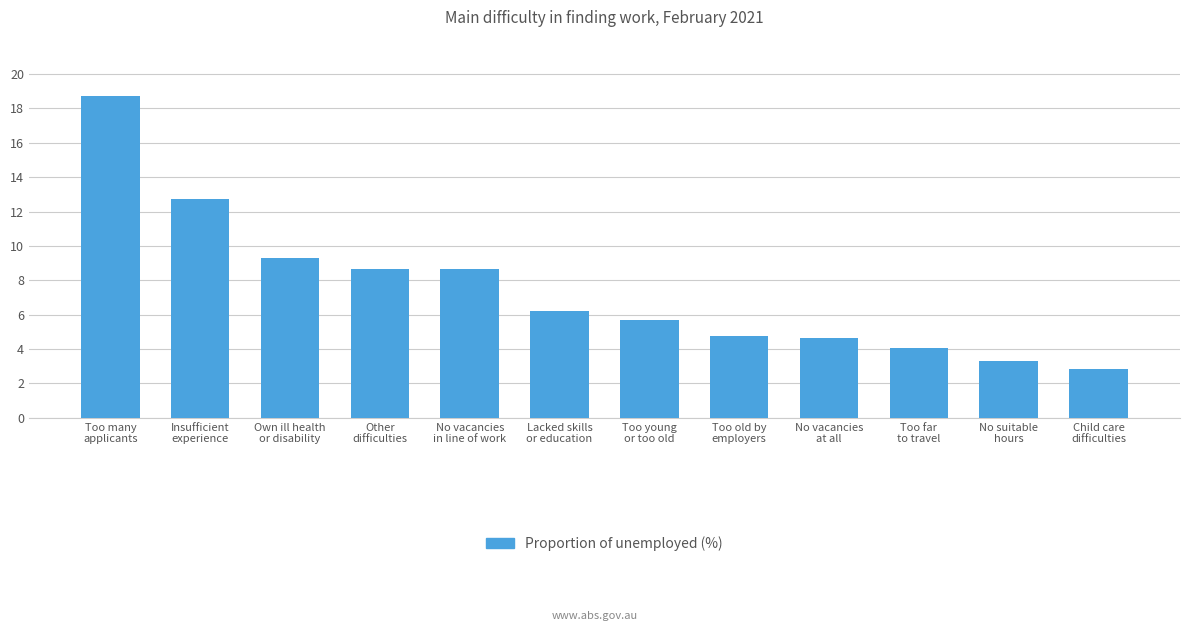

Does the chart contain any negative values?

No